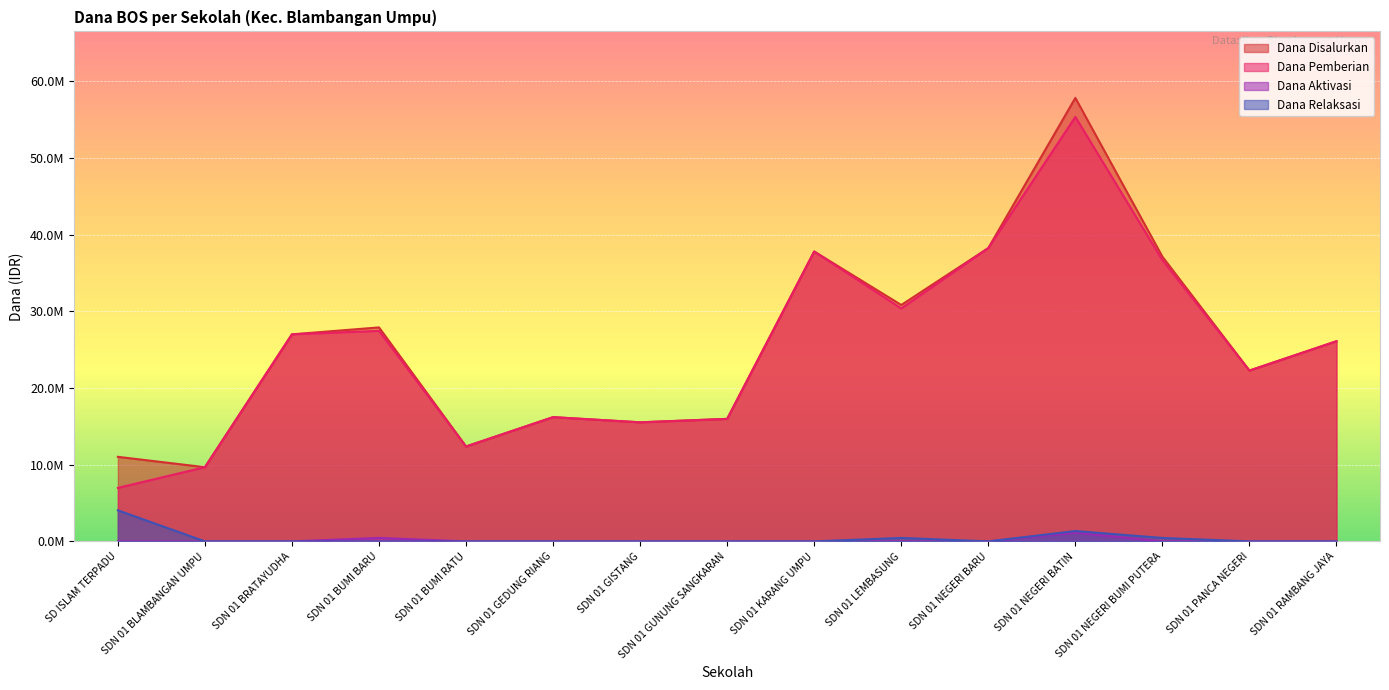

How many lines are shown in the chart?

4